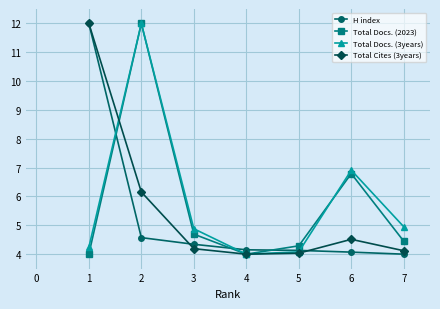

How many lines are shown in the chart?

4